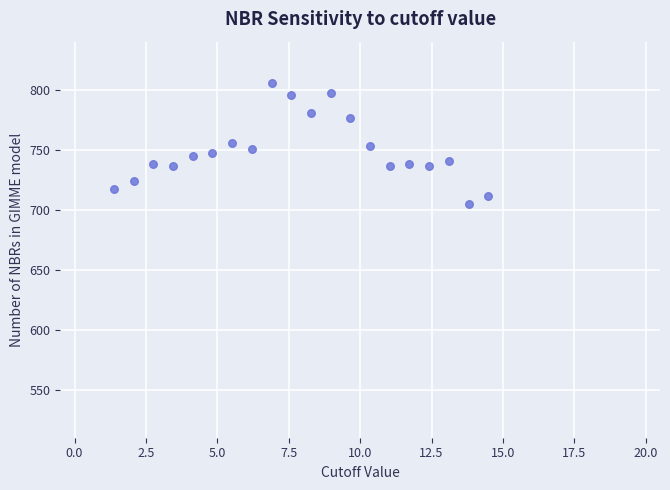

What is the range of Y values (max minus min)?

100.4